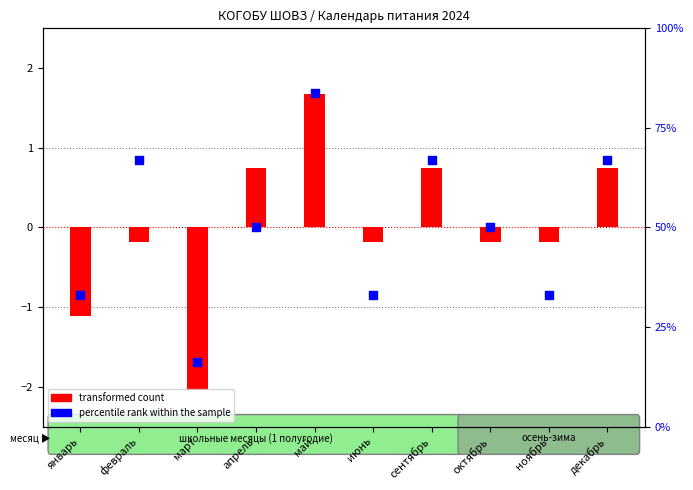

Is the value of percentile rank within the sample at апрель greater than the value of transformed count at апрель?

No